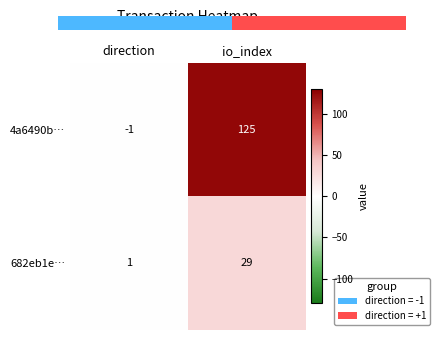

How many categories are shown in the chart?

2